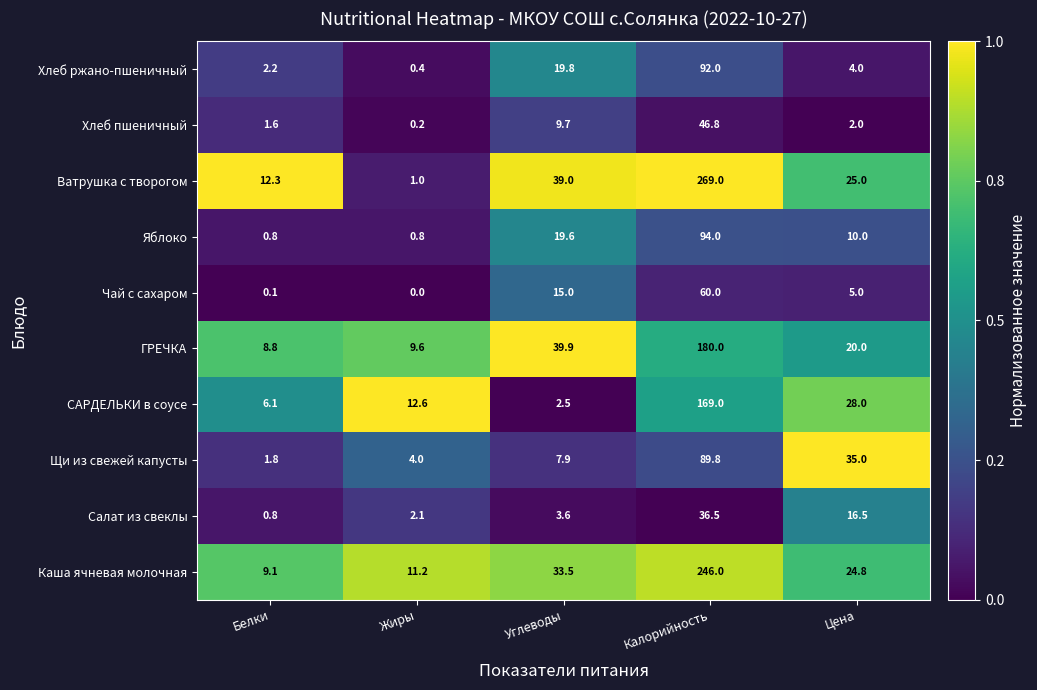

Where is Салат из свеклы nearest to the value 18?

Цена